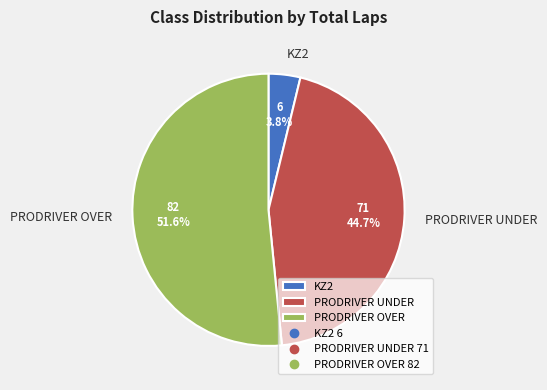

Do PRODRIVER OVER and KZ2 together represent more than half of the pie?

Yes